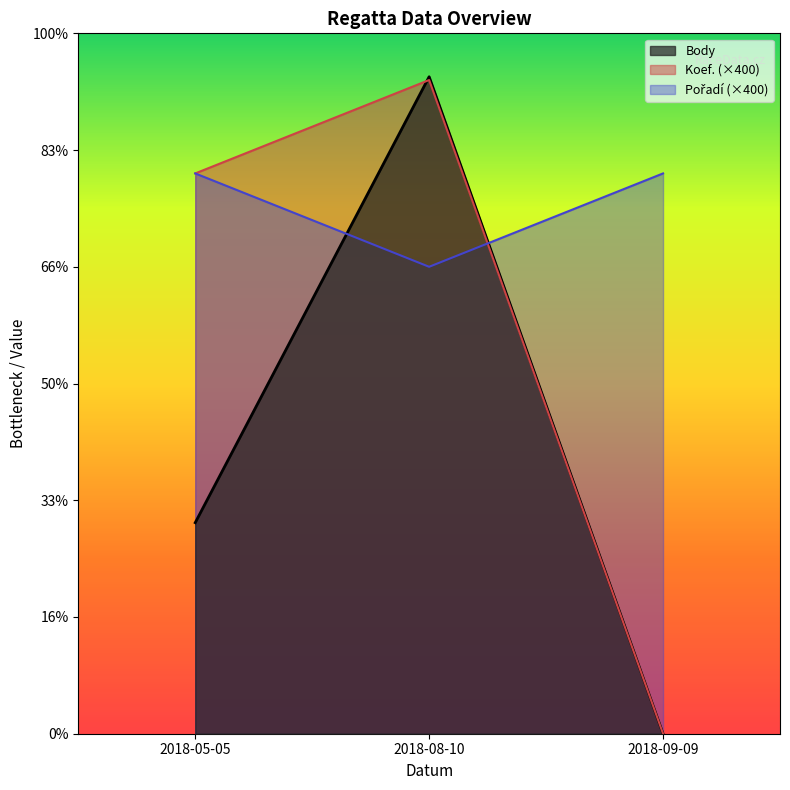

What is the label of the 1st point from the left?

2018-05-05